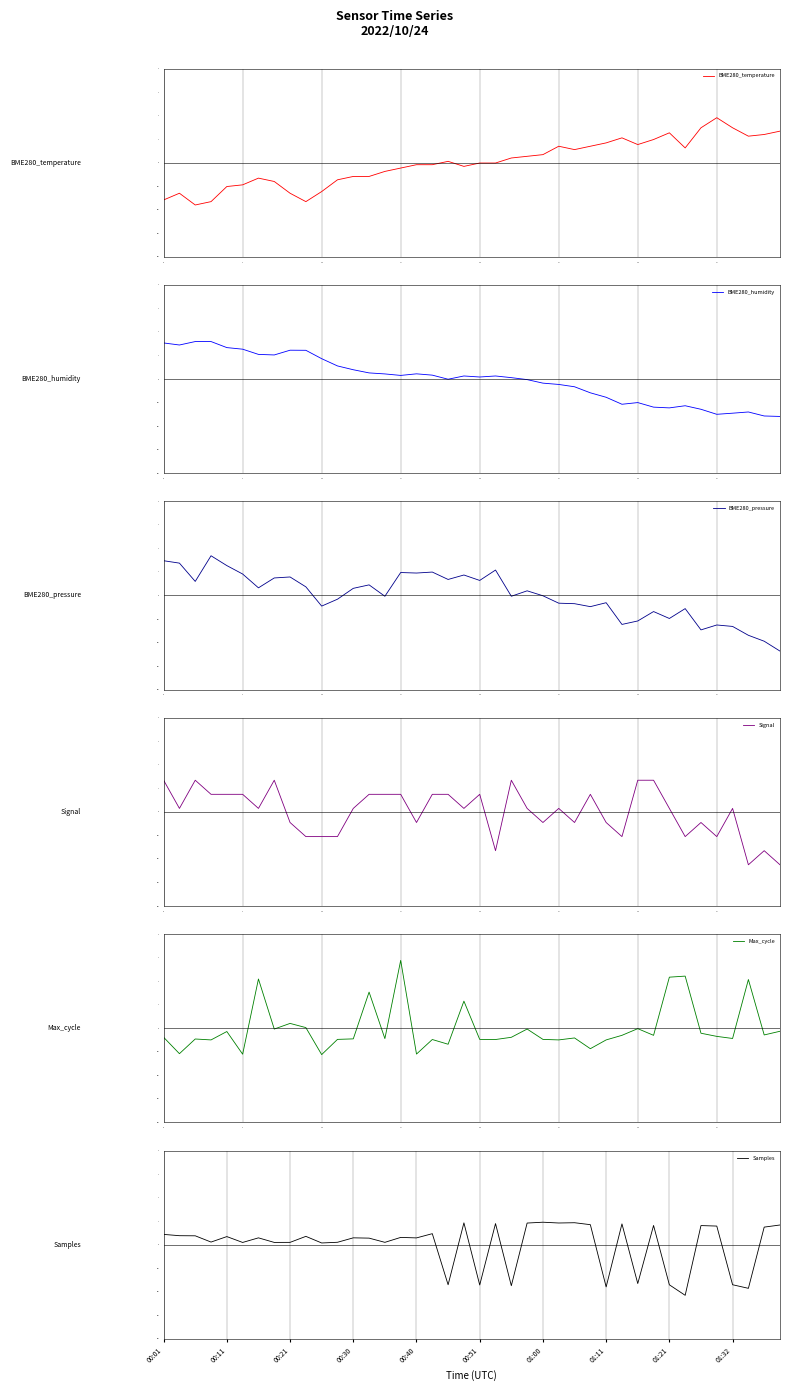

Which category has the highest value in the BME280_temperature series?

35